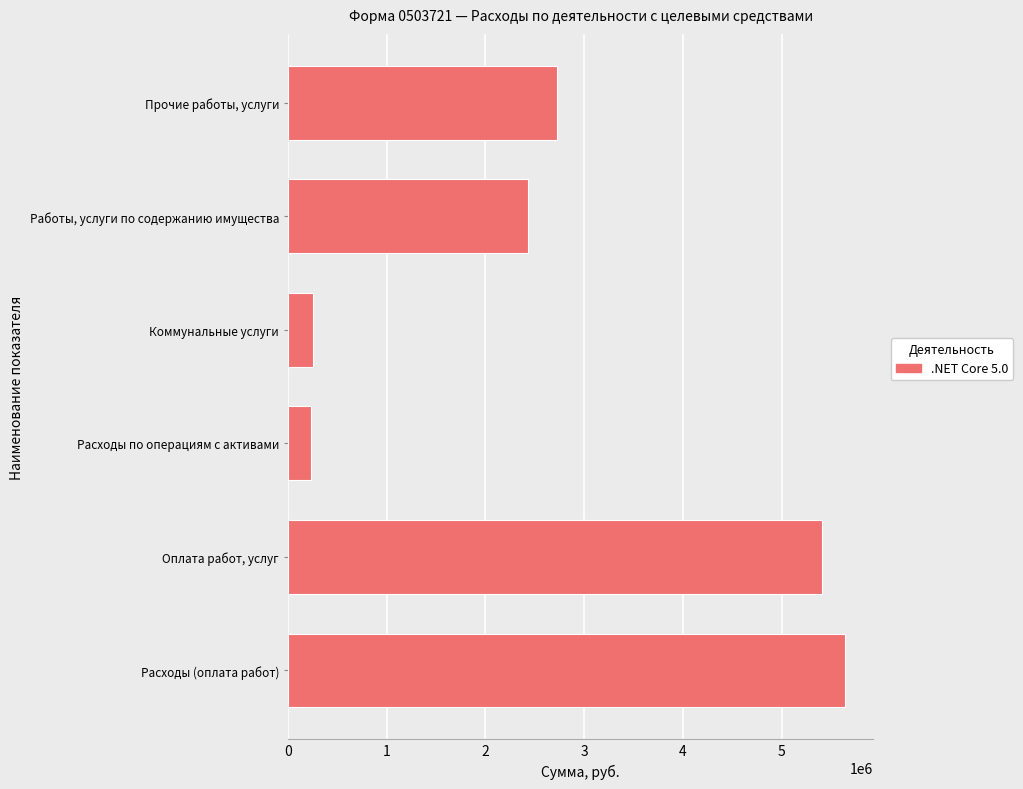

The value at Расходы по операциям с активами is 231596.4. True or false?

True